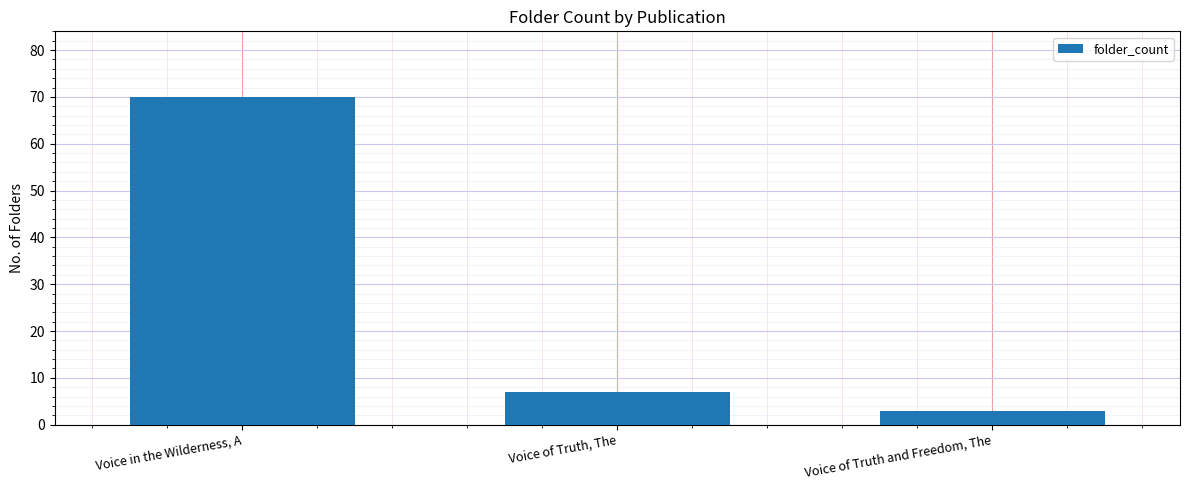

Where is the data nearest to the value 36?

Voice of Truth, The